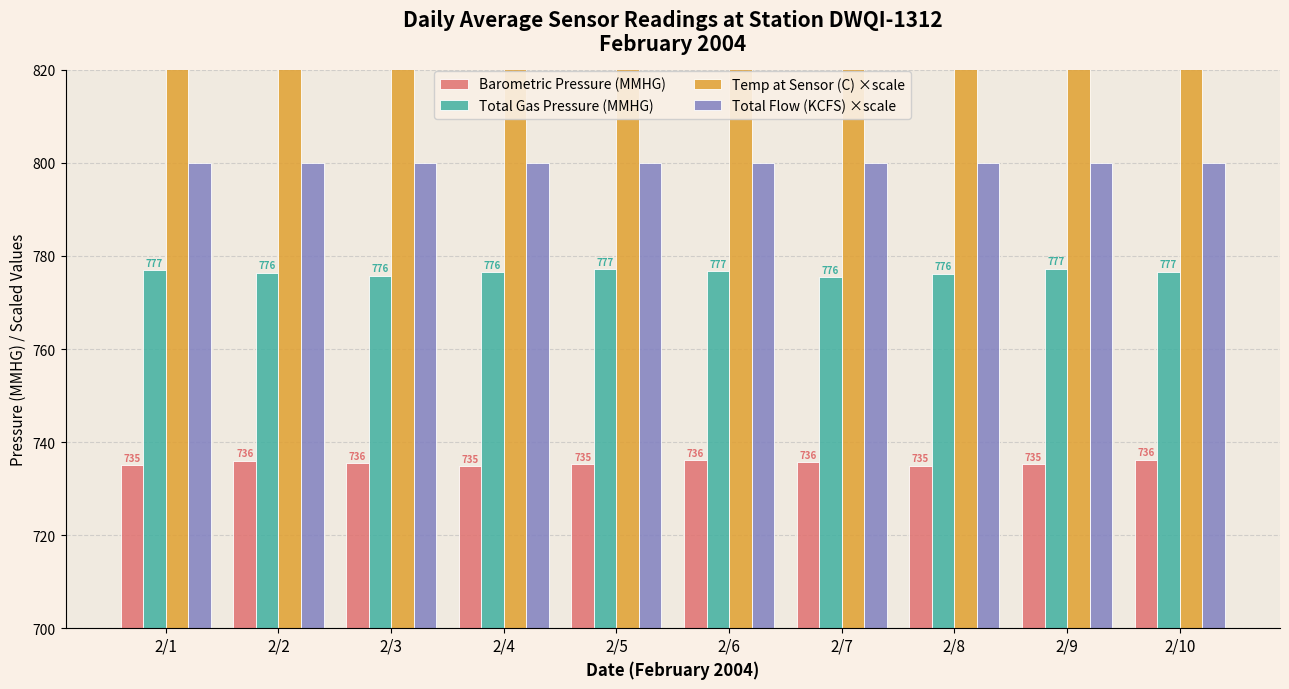

What is the sum of all Barometric Pressure (MMHG) values?

7354.8